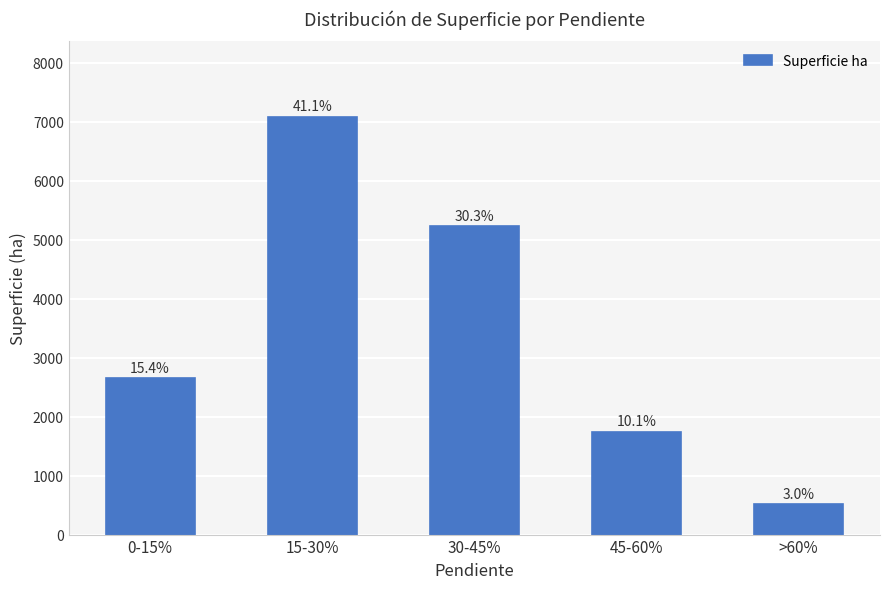

The chart shows a value of 2650.5 at 0-15%. True or false?

True